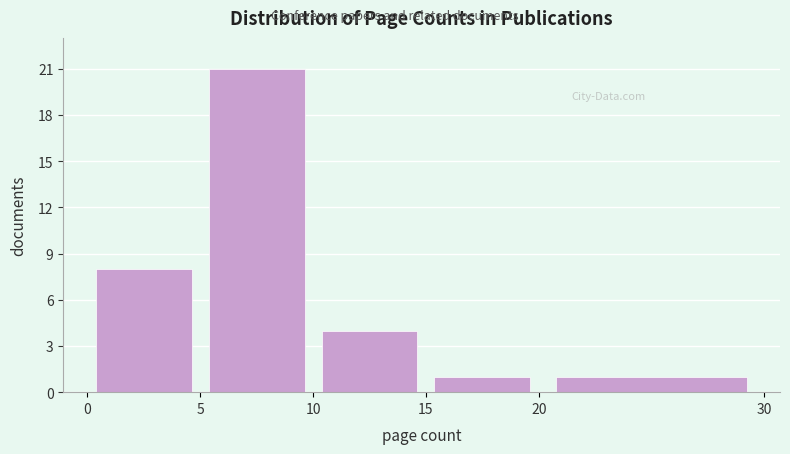

Reading left to right, transcribe this chart: for each bar, give the range it covers on the x-axis and its height. The values are not printed on the chart, so give them approximately, as read against the axis.

0 to 5: 8
5 to 10: 21
10 to 15: 4
15 to 20: 1
20 to 30: 1